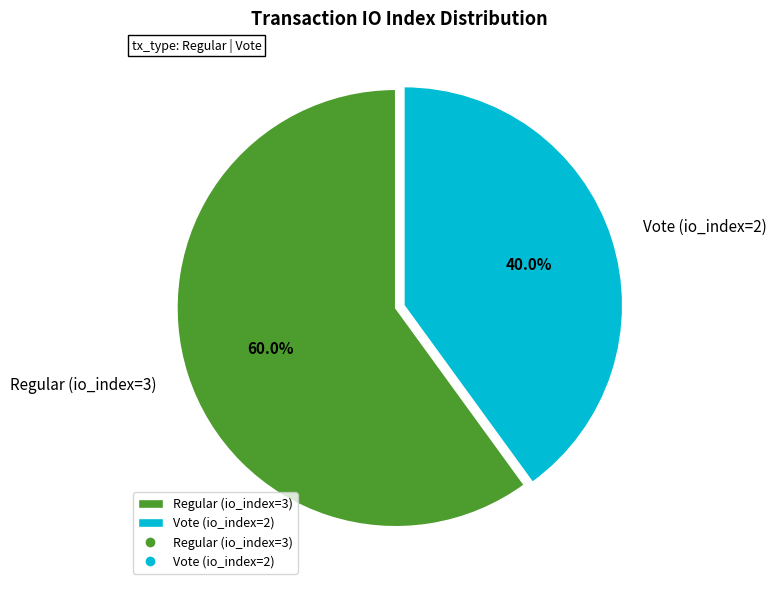

True or false: Vote (io_index=2) accounts for 40% of the total.

True